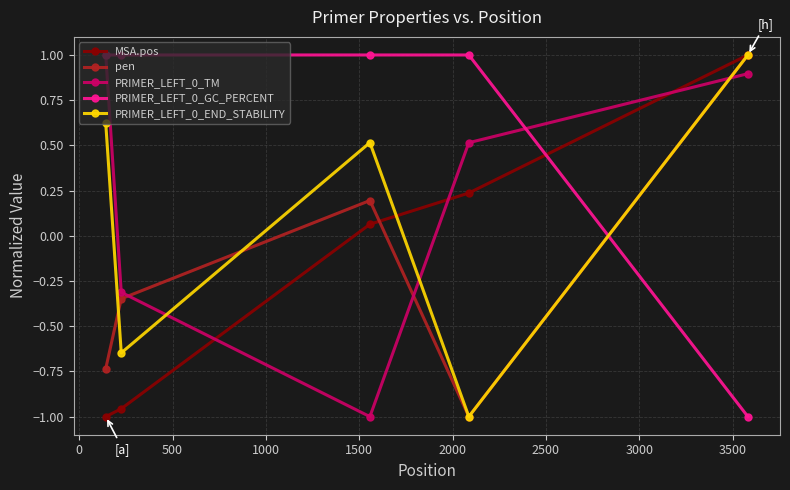

What is the maximum value shown in the chart?

1.0